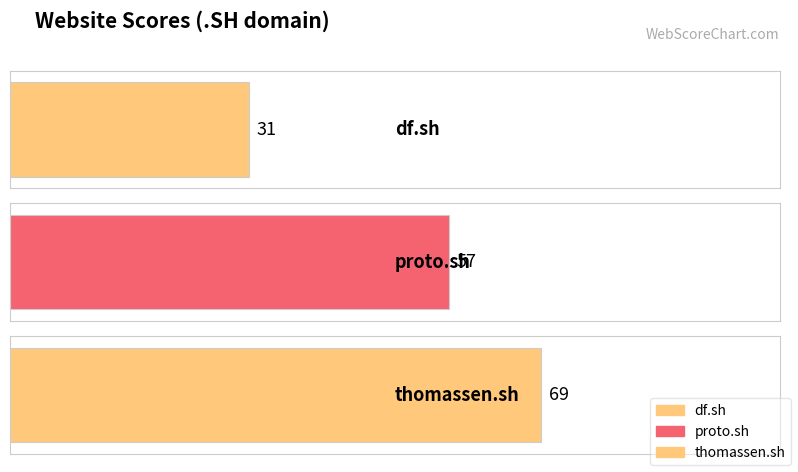

Reading left to right, list all the values displayed in this chart.

df.sh=31	proto.sh=57	thomassen.sh=69